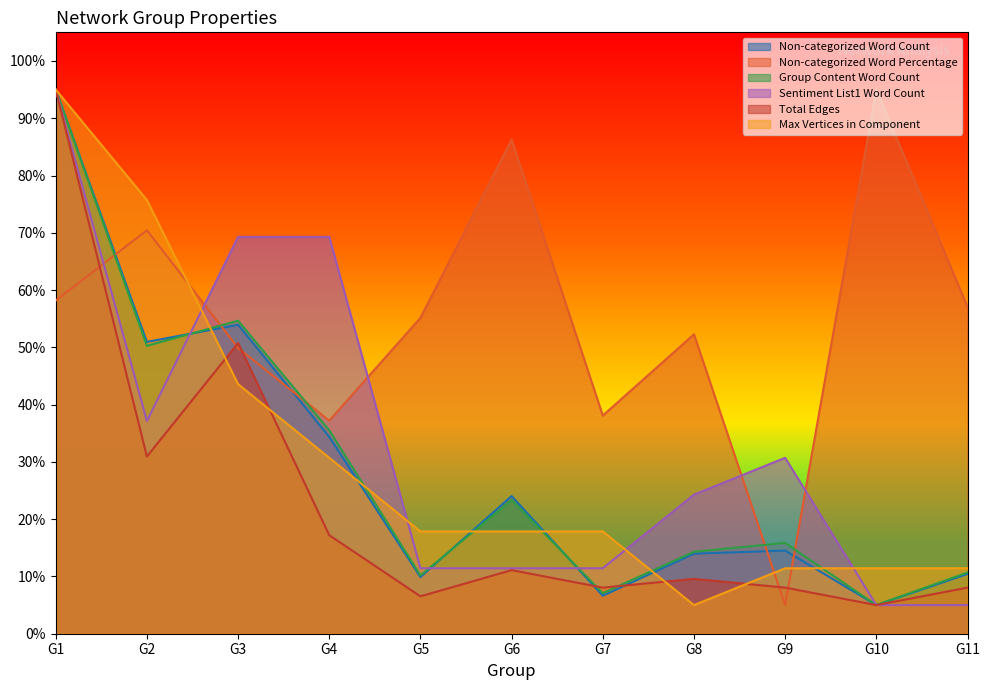

List the series in order of their peak value, highest first.

Non-categorized Word Count, Non-categorized Word Percentage, Group Content Word Count, Sentiment List1 Word Count, Total Edges, Max Vertices in Component